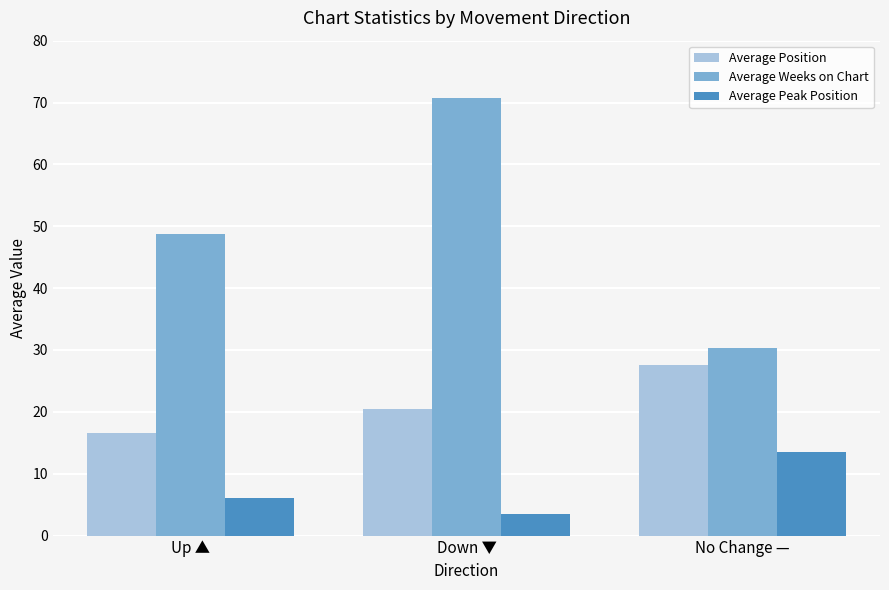

At which label does Average Peak Position reach its minimum?

Down ▼